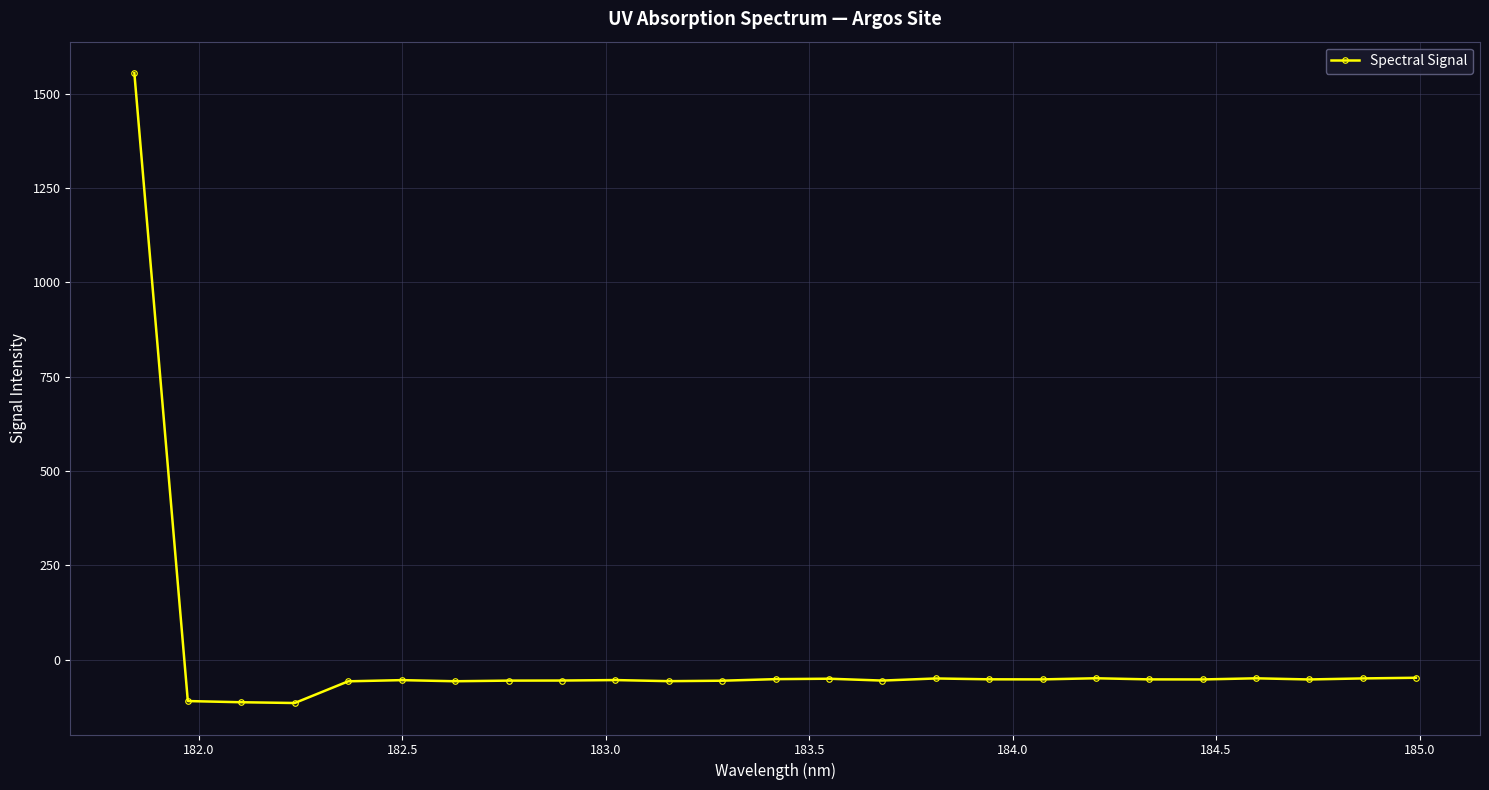

True or false: the data has more than 0 interior local peaks.

True